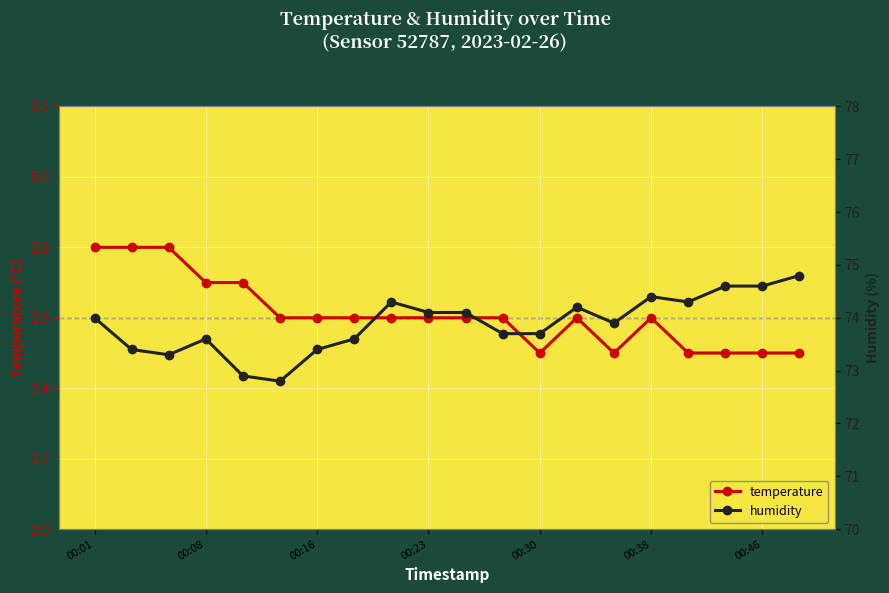

What is the value of the temperature point at the 10th from the left?

2.6